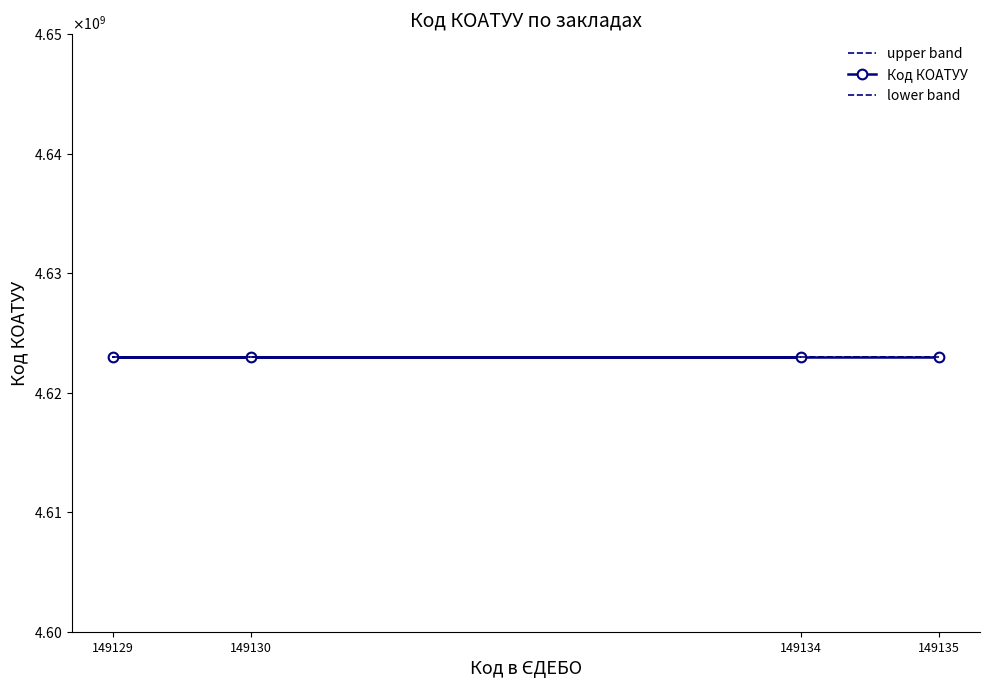

How many lines are shown in the chart?

3